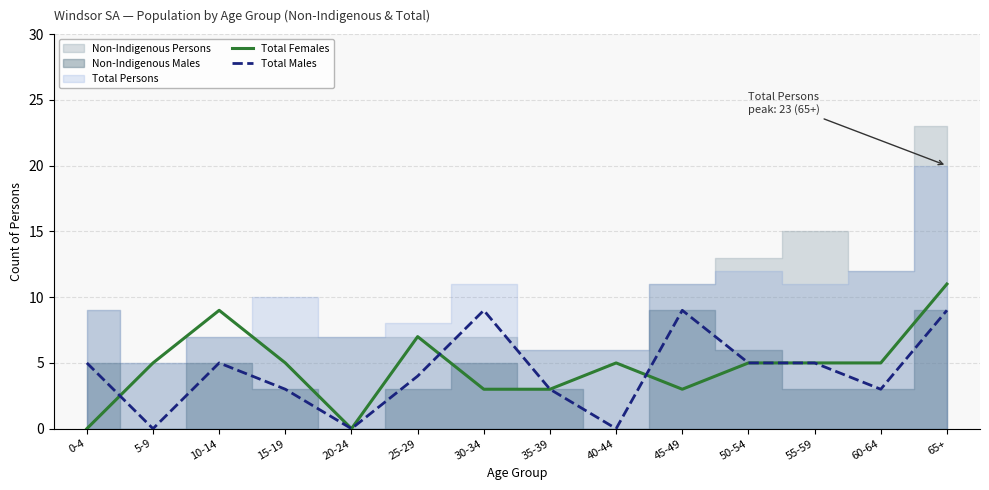

How many lines are shown in the chart?

2